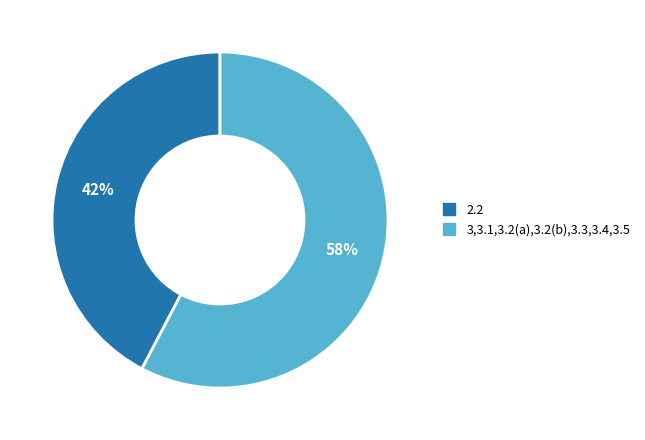

Which slice is the smallest?

2.2